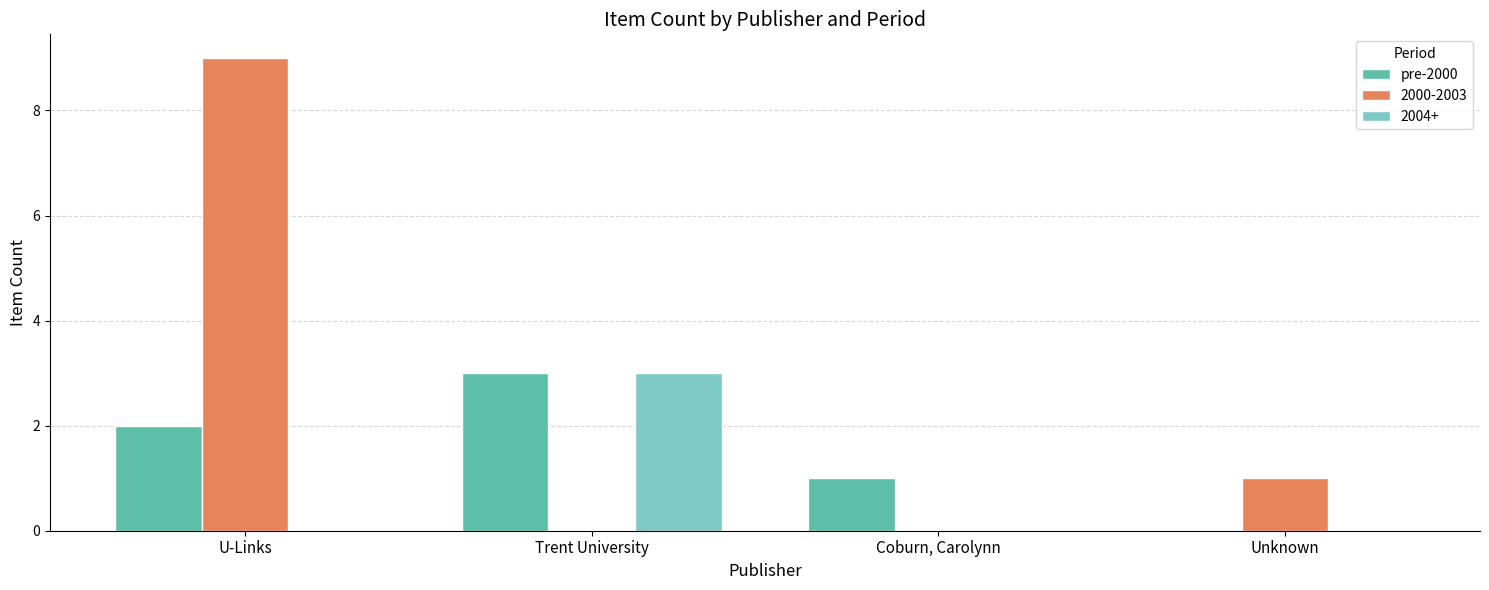

Which category has the highest value in the pre-2000 series?

Trent University